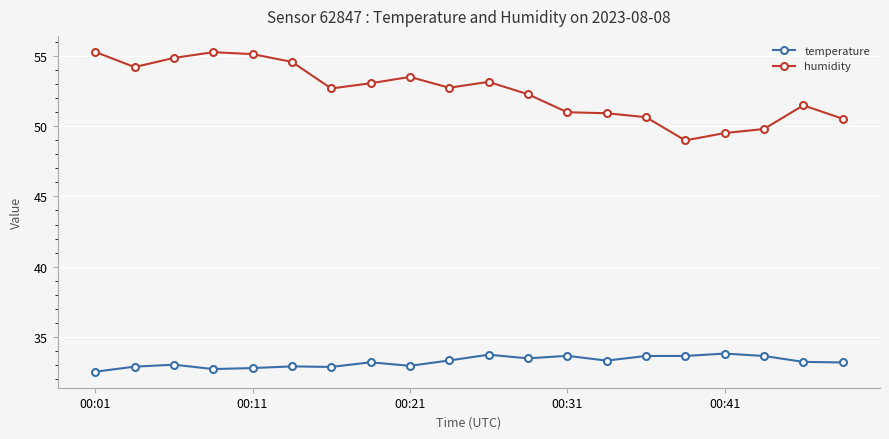

True or false: temperature has more than 2 points higher than both neighbors.

True